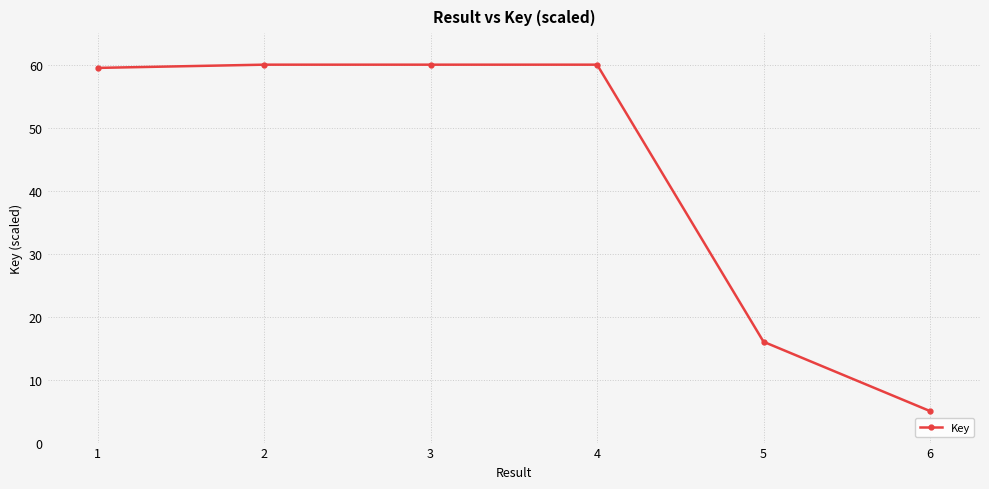

Reading left to right, extract all data points from this chart.

59.5	60.0	60.0	60.0	16.0	5.0